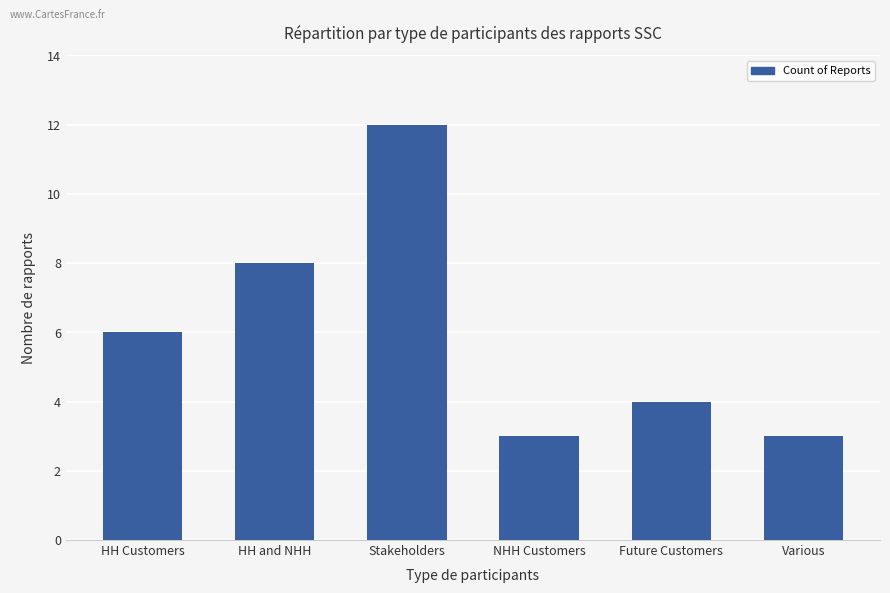

What is the change in value from HH and NHH to Various?

-5